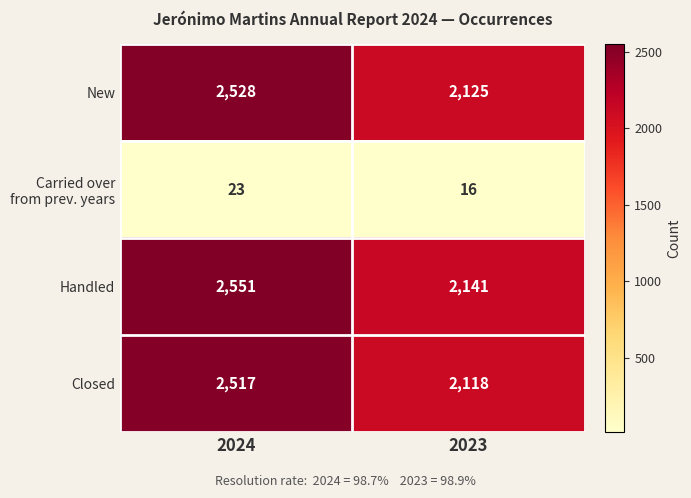

At which label is Closed closest to 2317?

2023